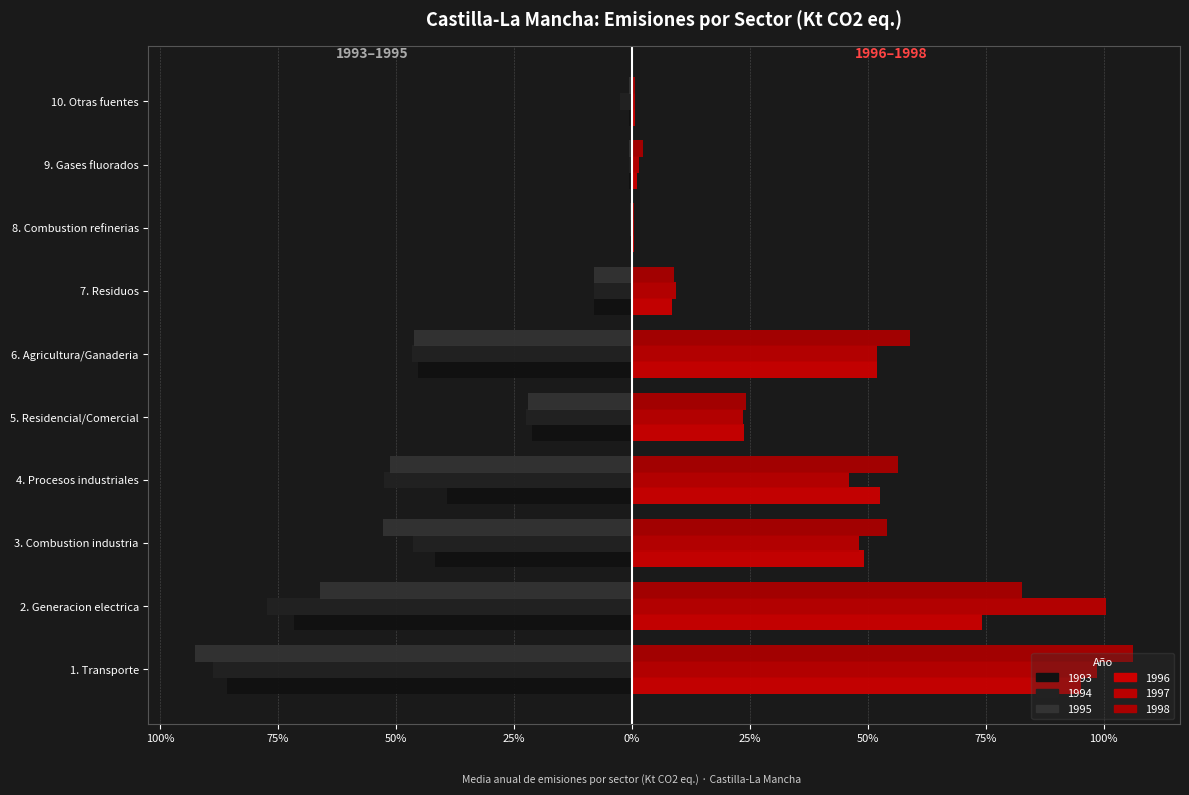

What is the difference between the maximum and minimum values in the 1996 (Post.) series?

94.6